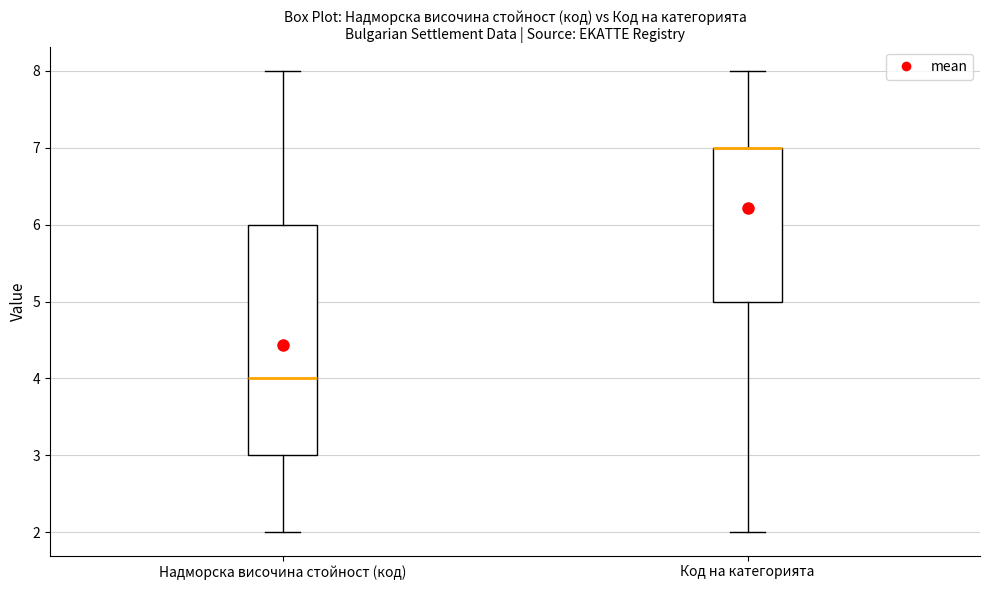

Reading left to right, transcribe this box plot: for each box, give where its median line is, the range the box spans, and where its two whiskers end, as read against the y-axis. The values are not printed on the chart, so give them approximately, as read against the axis.

Надморска височина стойност (код): median 4, box 3 to 6, whiskers 2 to 8
Код на категорията: median 7 (drawn on the box's upper edge), box 5 to 7, whiskers 2 to 8